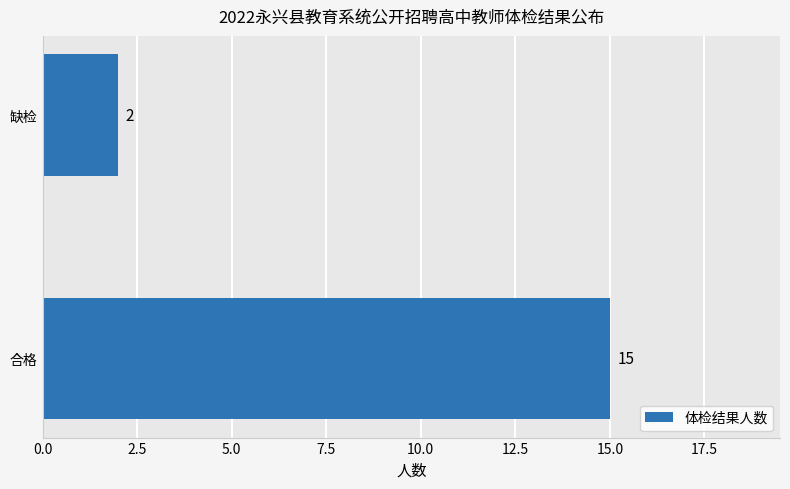

Rank the categories by value from lowest to highest.

缺检, 合格